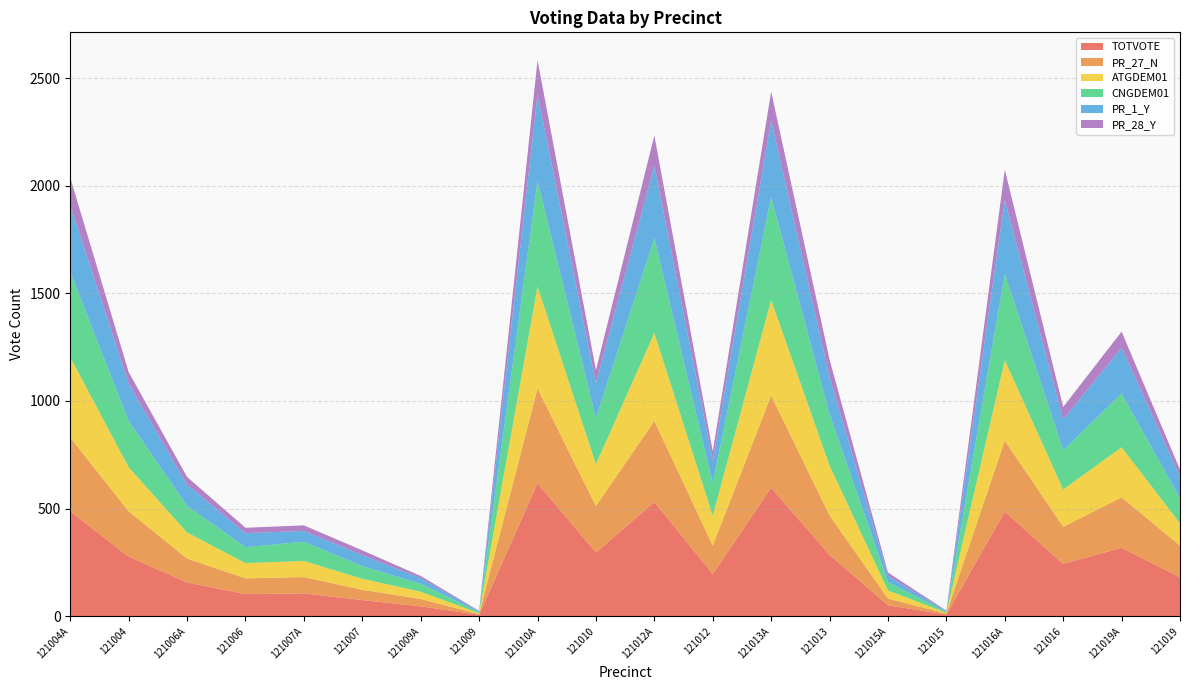

Reading left to right, extract all data points from this chart.

TOTVOTE: 121004A=487	121004=277	121006A=157	121006=103	121007A=106	121007=75	121009A=46	121009=7	121010A=618	121010=296	121012A=531	121012=196	121013A=597	121013=285	121015A=51	121015=8	121016A=486	121016=243	121019A=318	121019=181
PR_27_N: 121004A=343	121004=210	121006A=111	121006=73	121007A=76	121007=48	121009A=34	121009=3	121010A=440	121010=216	121012A=376	121012=132	121013A=428	121013=183	121015A=31	121015=5	121016A=330	121016=172	121019A=234	121019=147
ATGDEM01: 121004A=373	121004=205	121006A=121	121006=71	121007A=75	121007=51	121009A=34	121009=4	121010A=474	121010=194	121012A=409	121012=139	121013A=444	121013=232	121015A=38	121015=3	121016A=373	121016=174	121019A=233	121019=104
CNGDEM01: 121004A=395	121004=215	121006A=123	121006=74	121007A=89	121007=59	121009A=37	121009=5	121010A=489	121010=214	121012A=440	121012=150	121013A=478	121013=238	121015A=39	121015=4	121016A=401	121016=182	121019A=249	121019=115
PR_1_Y: 121004A=312	121004=173	121006A=99	121006=65	121007A=50	121007=51	121009A=26	121009=4	121010A=402	121010=163	121012A=337	121012=105	121013A=356	121013=174	121015A=29	121015=3	121016A=343	121016=143	121019A=213	121019=103
PR_28_Y: 121004A=126	121004=54	121006A=36	121006=25	121007A=26	121007=22	121009A=10	121009=2	121010A=160	121010=60	121012A=140	121012=44	121013A=134	121013=80	121015A=15	121015=3	121016A=141	121016=58	121019A=75	121019=31